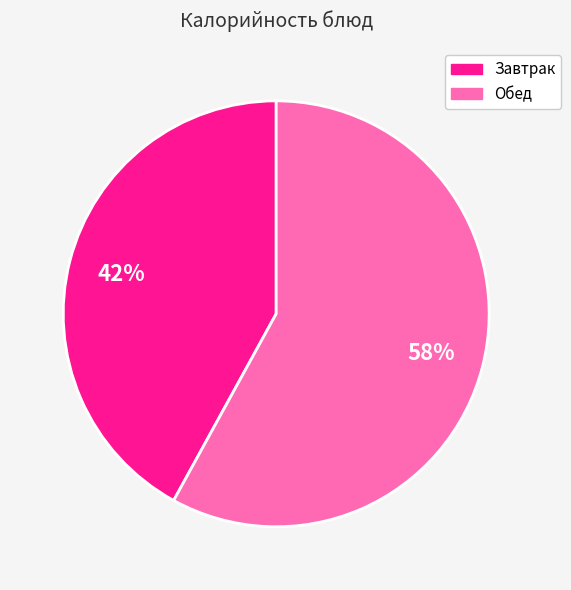

Count the number of slices in the pie.

2